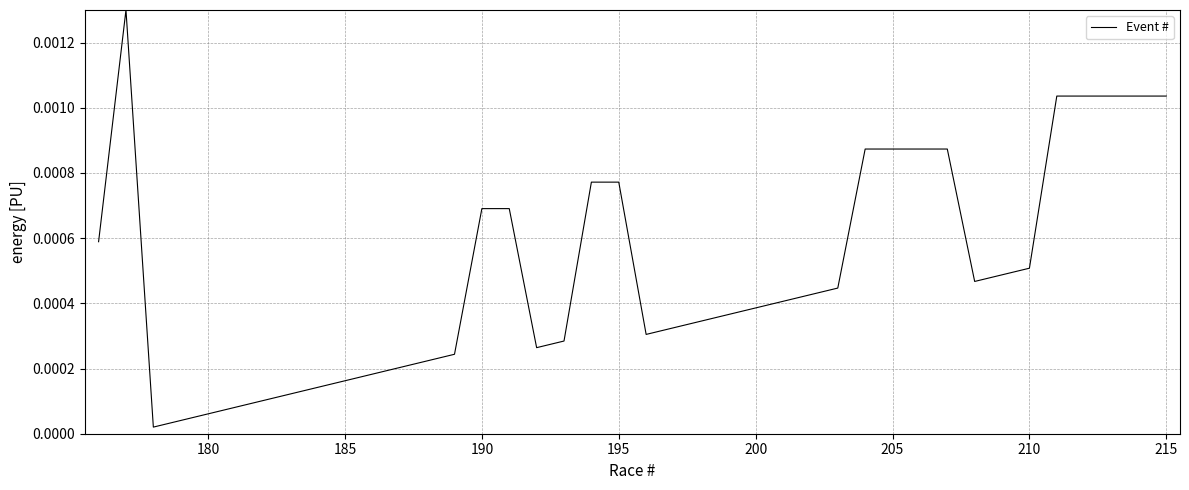

Is this an area chart (filled region under the line)?

No